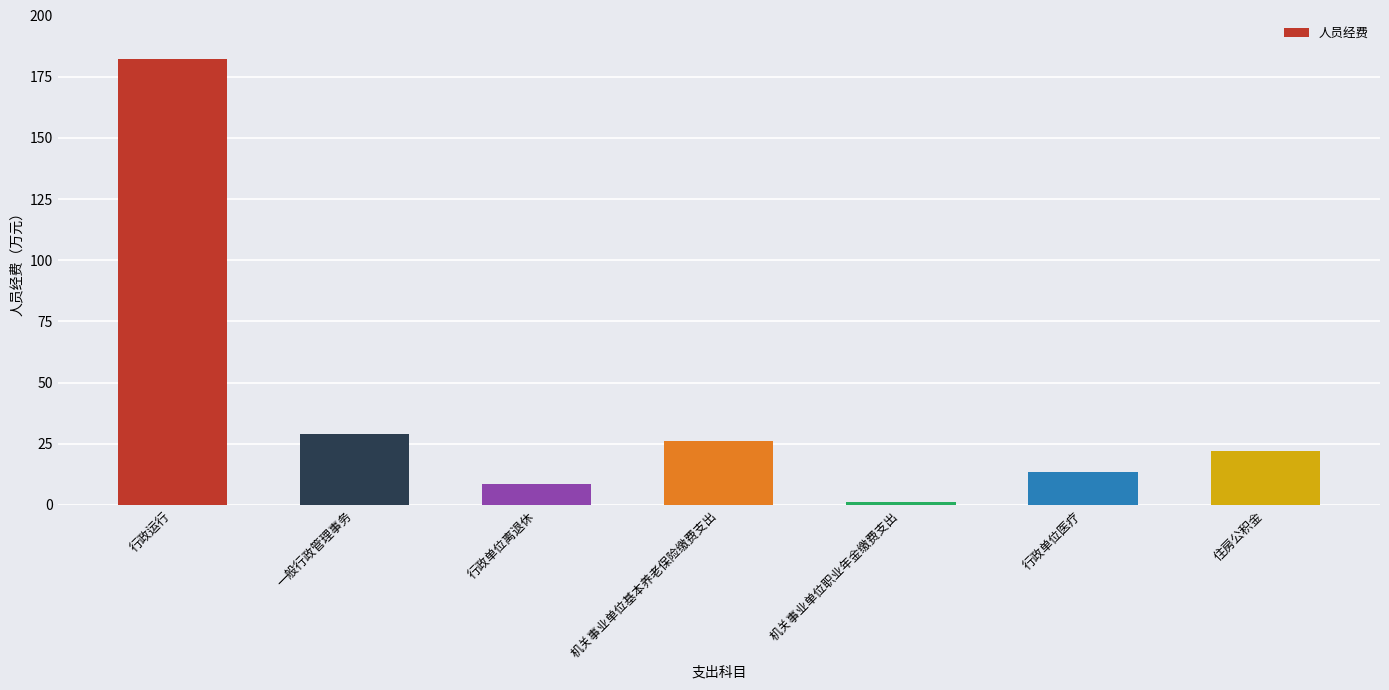

What is the change in value from 一般行政管理事务 to 机关事业单位基本养老保险缴费支出?

-2.9